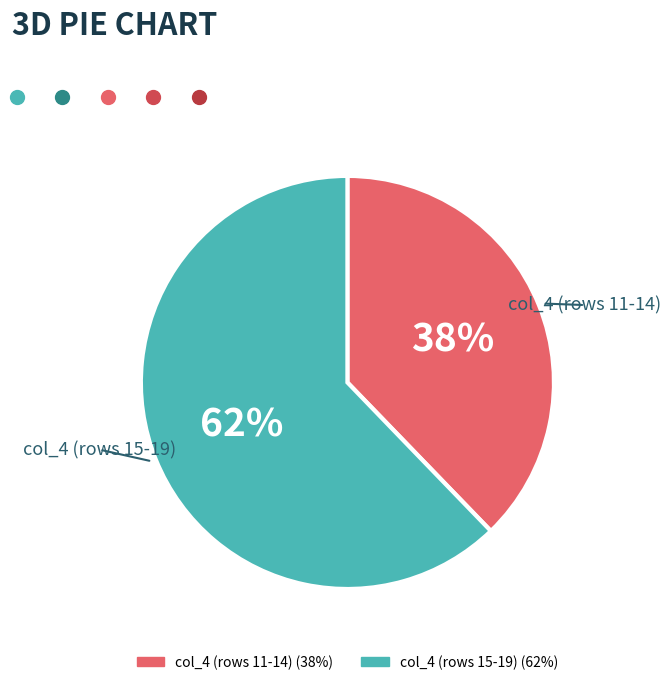

Is there any slice that represents more than half of the pie?

Yes